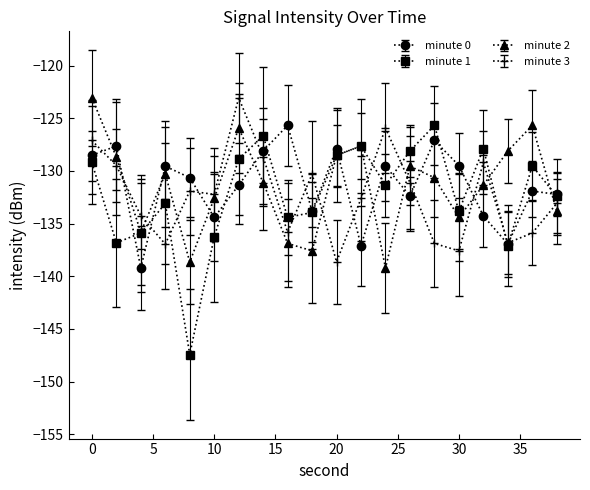

Count the number of data series in this chart.

4